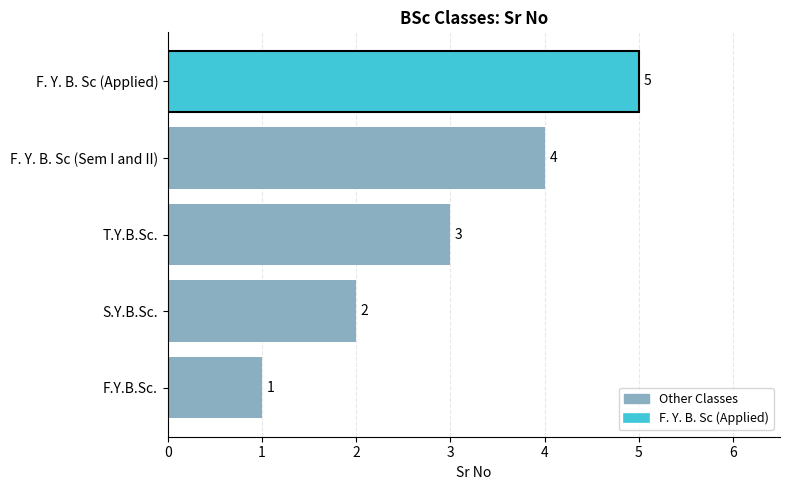

What is the average value?

3